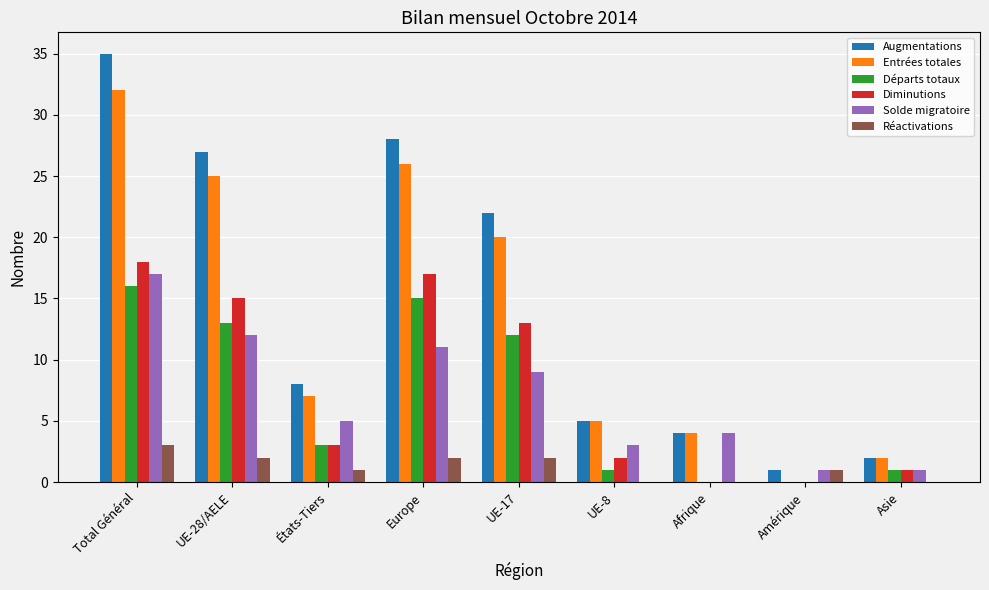

Reading right to left, what are all the values shown in this chart?

Augmentations: Asie=2	Amérique=1	Afrique=4	UE-8=5	UE-17=22	Europe=28	États-Tiers=8	UE-28/AELE=27	Total Général=35
Entrées totales: Asie=2	Amérique=0	Afrique=4	UE-8=5	UE-17=20	Europe=26	États-Tiers=7	UE-28/AELE=25	Total Général=32
Départs totaux: Asie=1	Amérique=0	Afrique=0	UE-8=1	UE-17=12	Europe=15	États-Tiers=3	UE-28/AELE=13	Total Général=16
Diminutions: Asie=1	Amérique=0	Afrique=0	UE-8=2	UE-17=13	Europe=17	États-Tiers=3	UE-28/AELE=15	Total Général=18
Solde migratoire: Asie=1	Amérique=1	Afrique=4	UE-8=3	UE-17=9	Europe=11	États-Tiers=5	UE-28/AELE=12	Total Général=17
Réactivations: Asie=0	Amérique=1	Afrique=0	UE-8=0	UE-17=2	Europe=2	États-Tiers=1	UE-28/AELE=2	Total Général=3